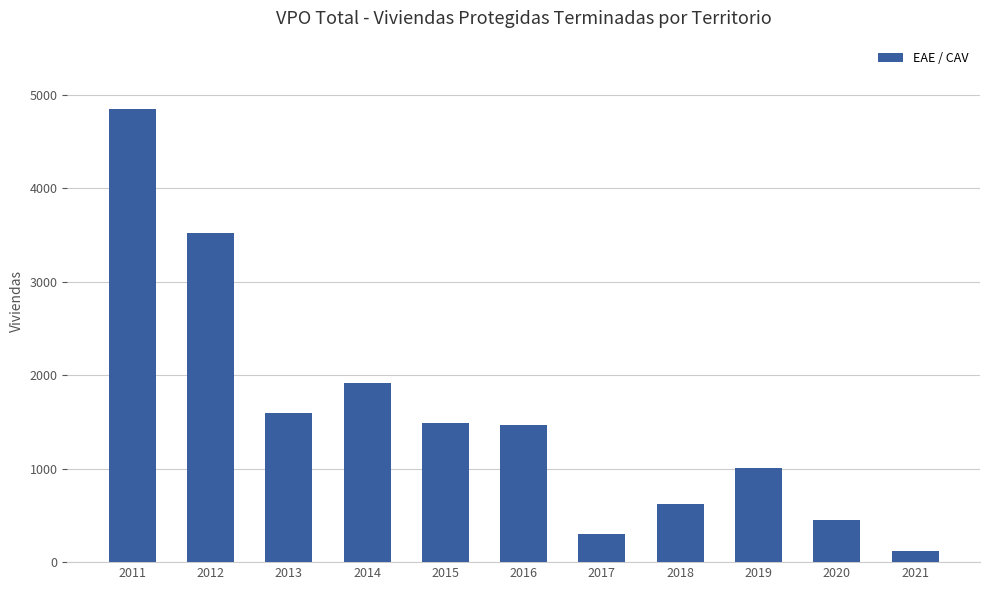

At which label does the data first exceed 1466?

2011